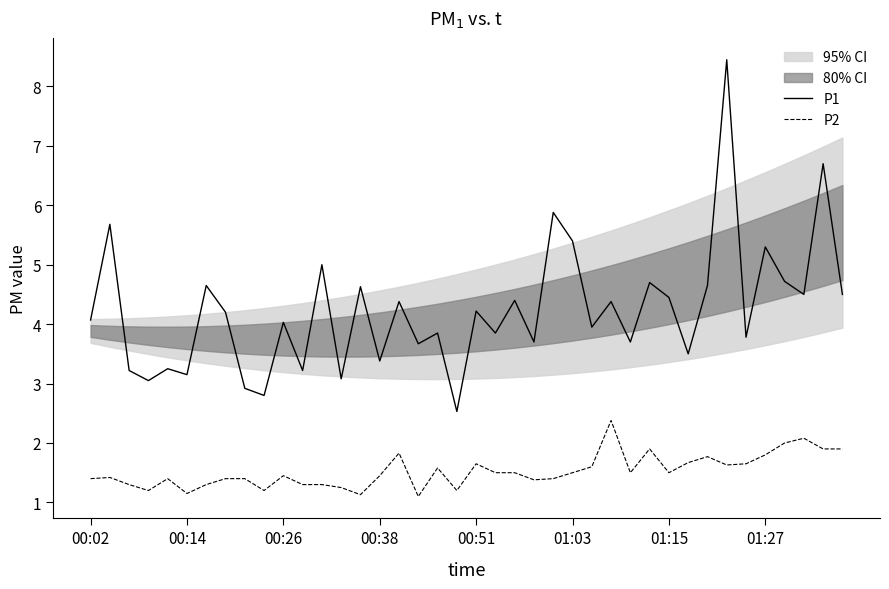

True or false: P1 and P2 cross at least once.

False